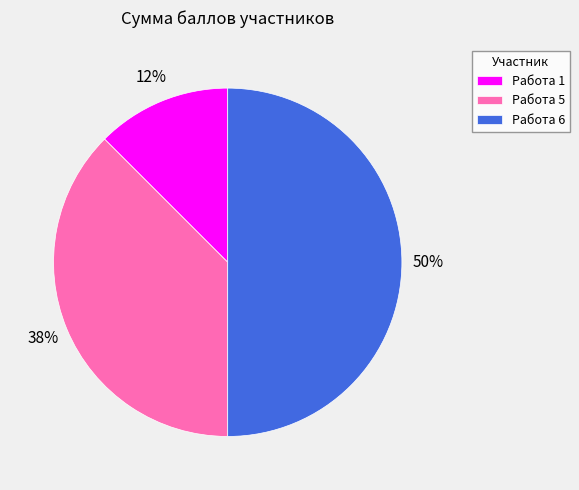

Rank the categories by value from lowest to highest.

Работа 1, Работа 5, Работа 6